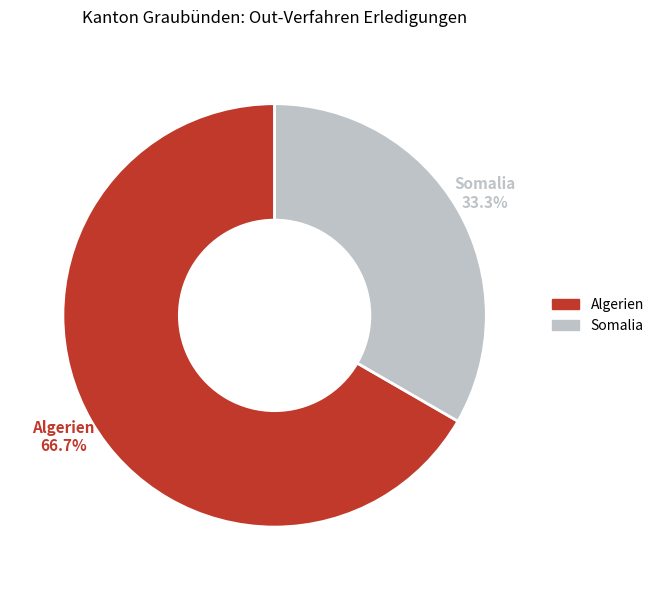

How many segments does this pie chart have?

2